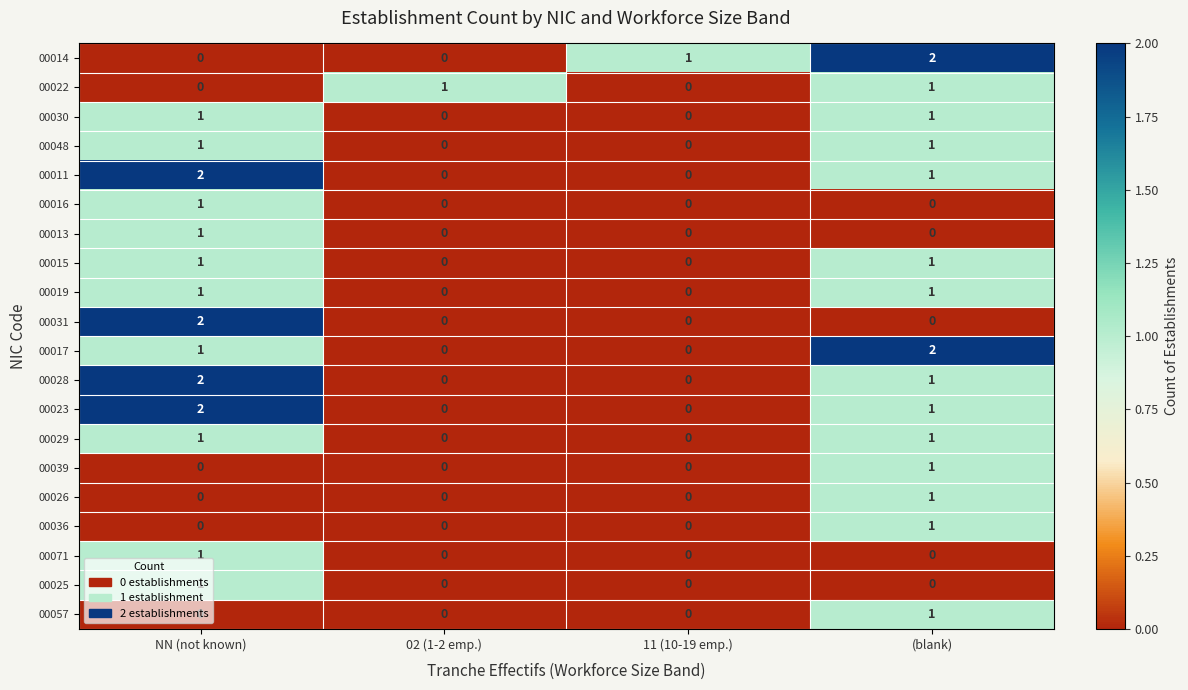

The 00031 series shows 1 at 02 (1-2 emp.). True or false?

False